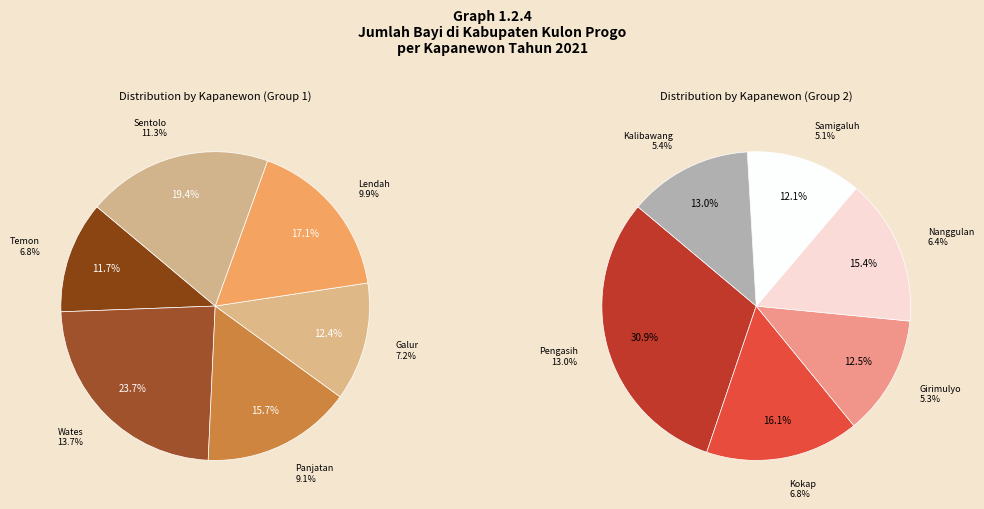

What is the largest slice in the pie chart?

Wates